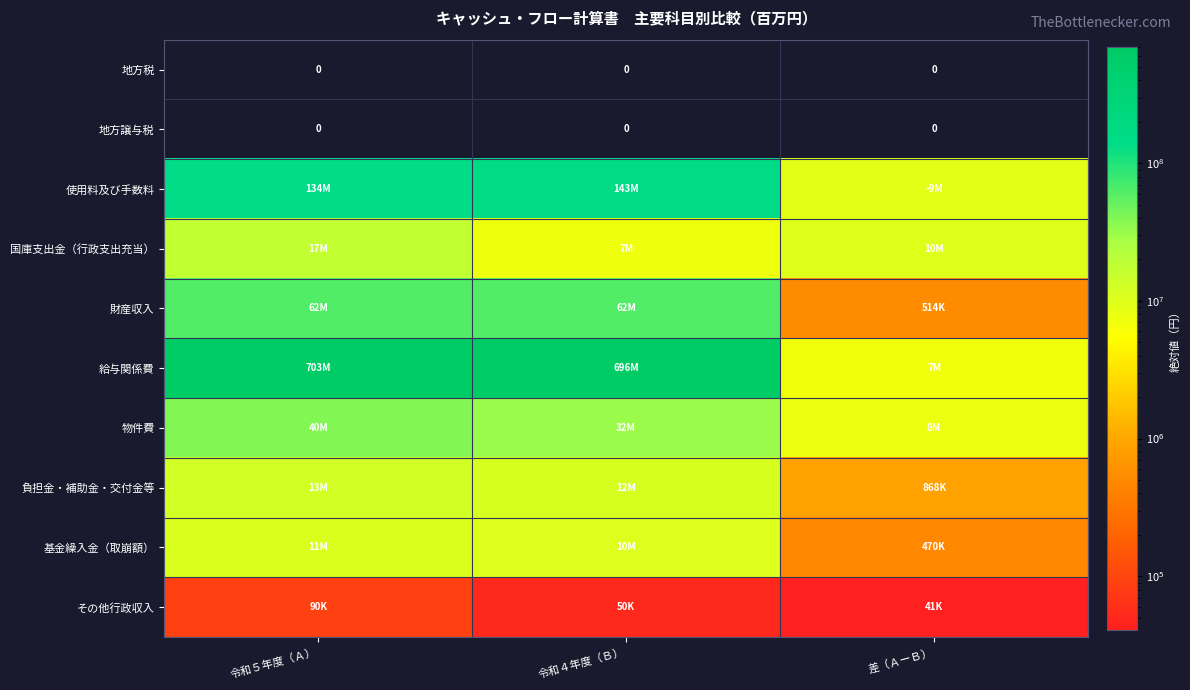

What is the sum of the 国庫支出金（行政支出充当） values at 令和４年度（Ｂ） and 令和５年度（Ａ）?

24370510.0